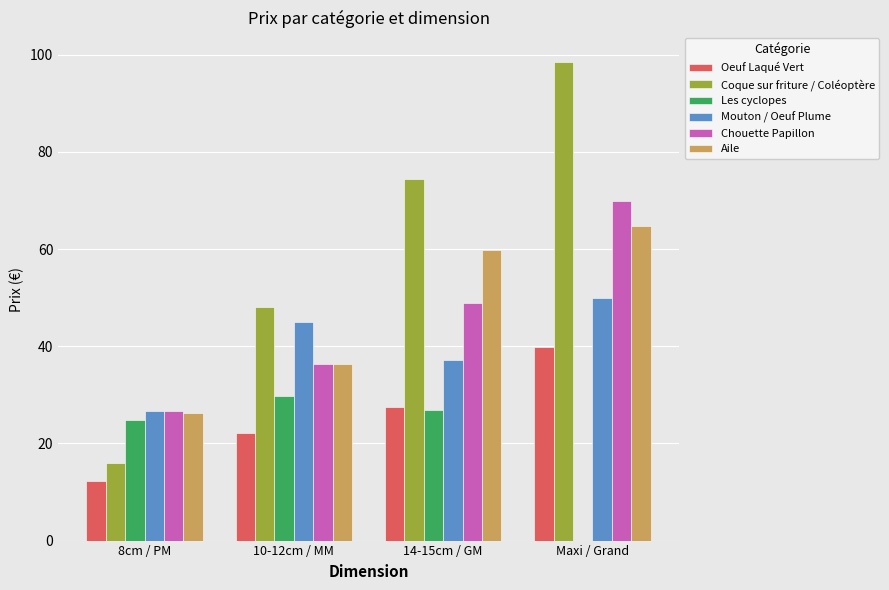

What is the highest value of the Aile series?

64.8